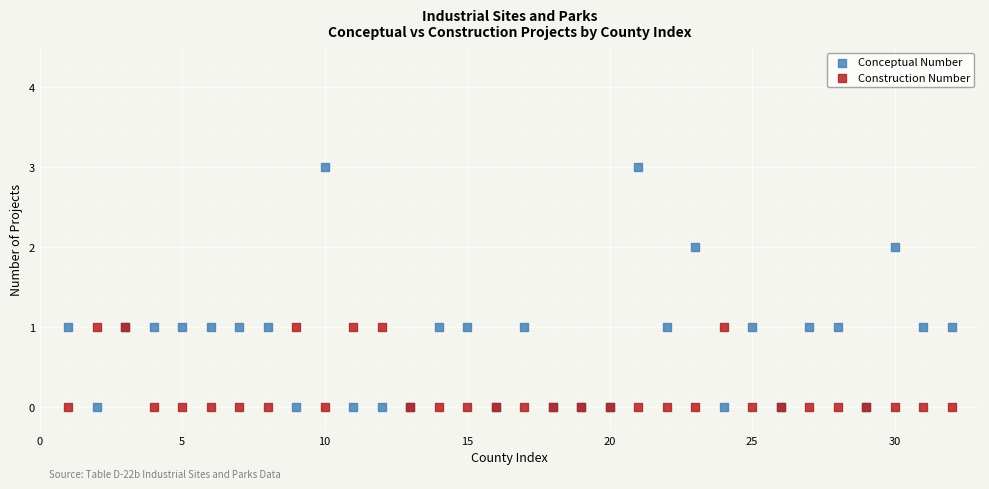

Which series has the largest Y range (max minus min)?

Conceptual Number